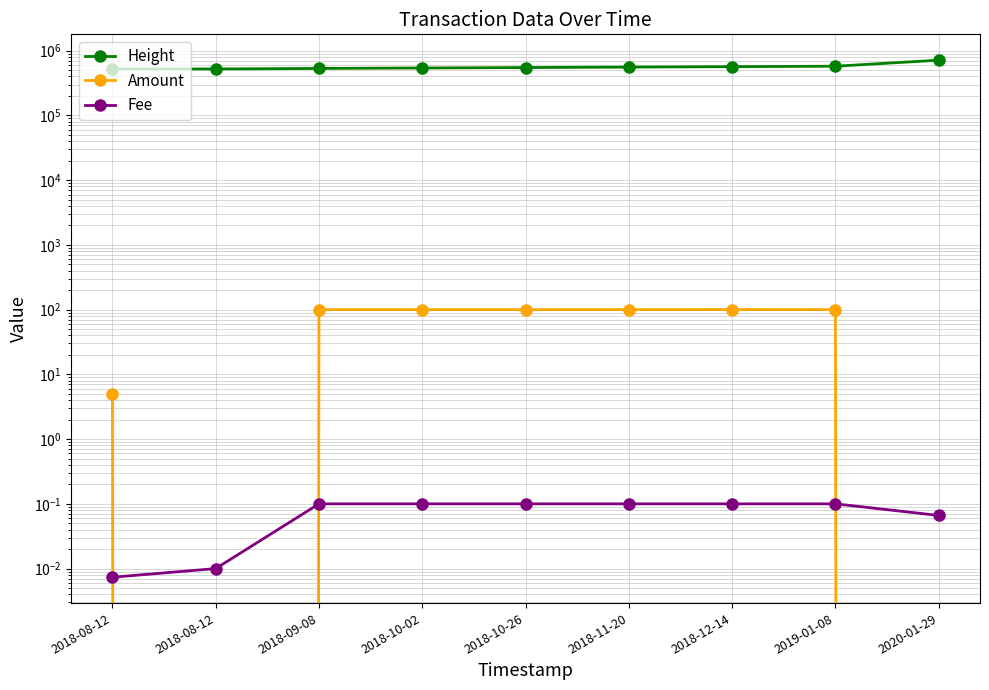

Which has a higher value, 2018-12-14 or 2019-01-08?

2019-01-08